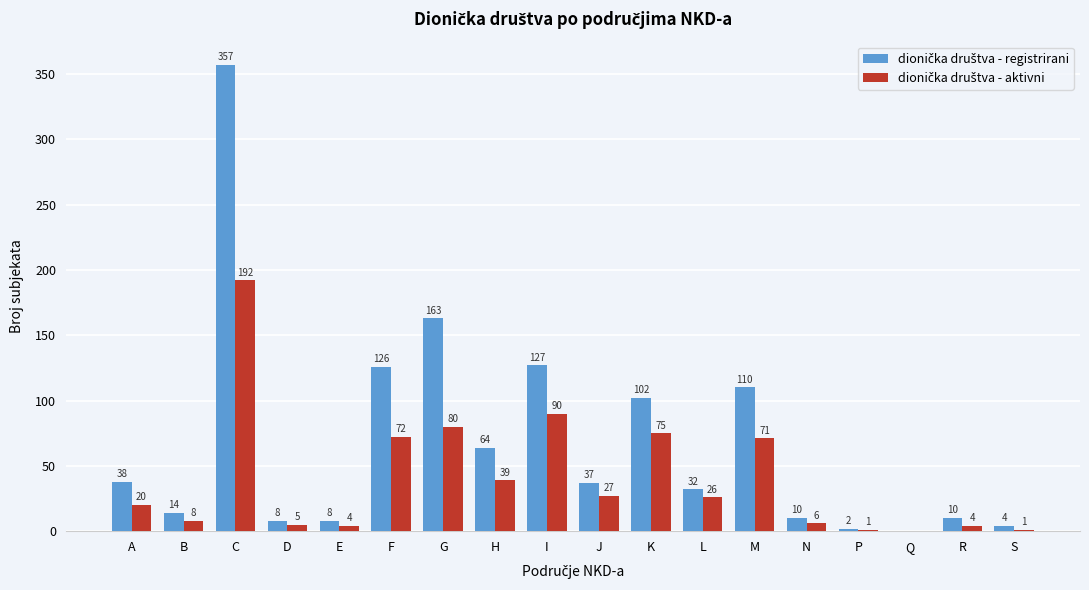

Which label corresponds to the largest value in the chart?

C